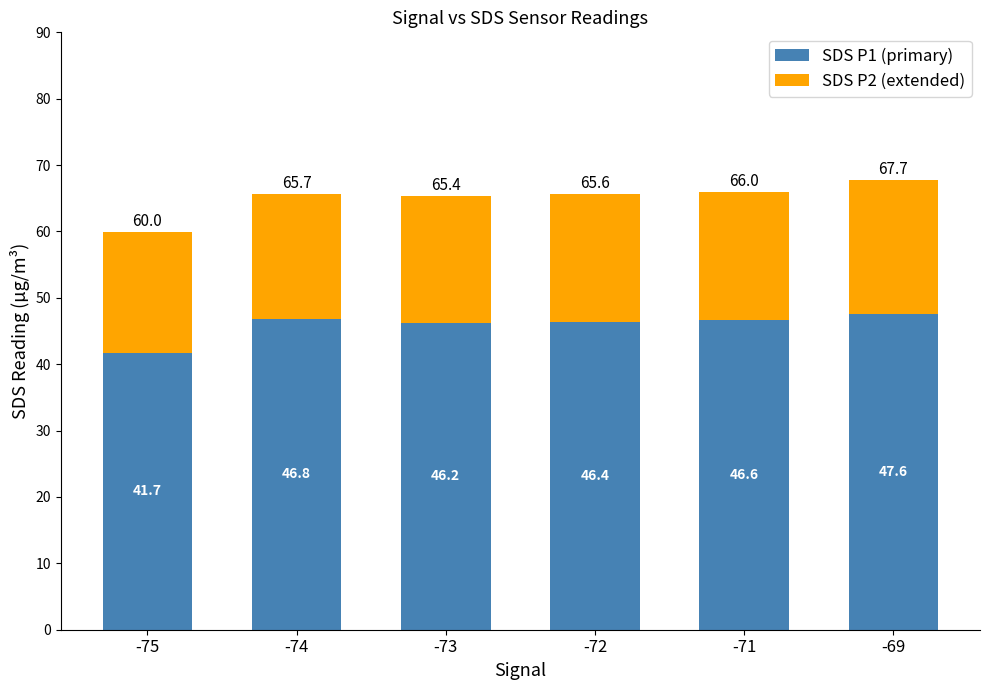

What is the difference between the SDS P1 (primary) values at -73 and -71?

0.4